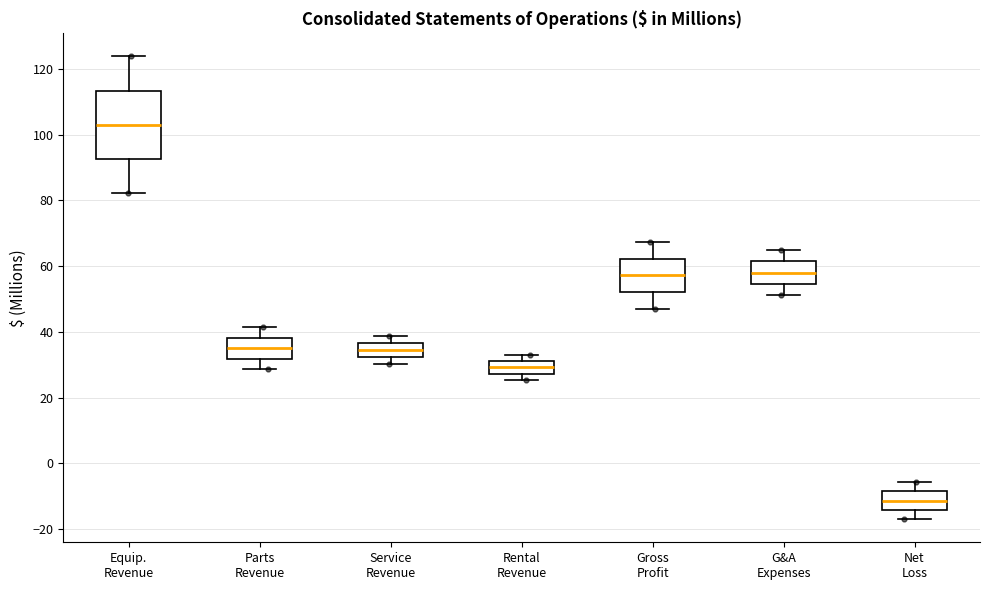

Which box is the tallest, from its lower edge to its upper edge?

Equip. Revenue